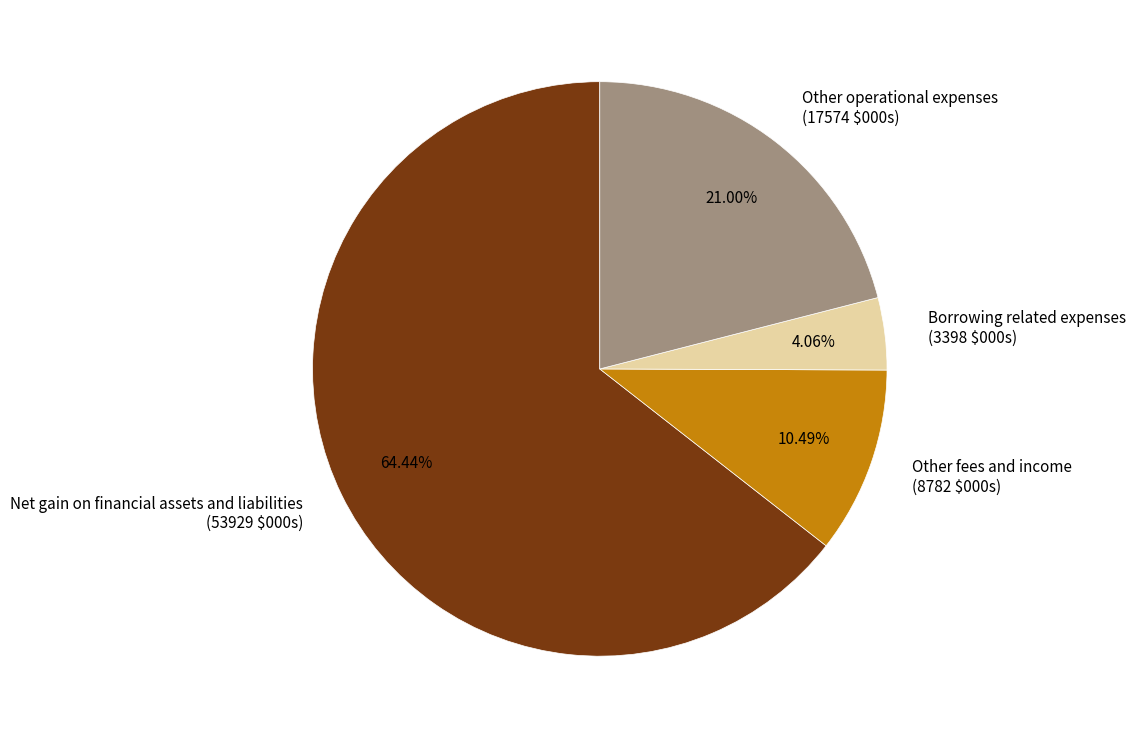

Is there any slice that represents more than half of the pie?

Yes